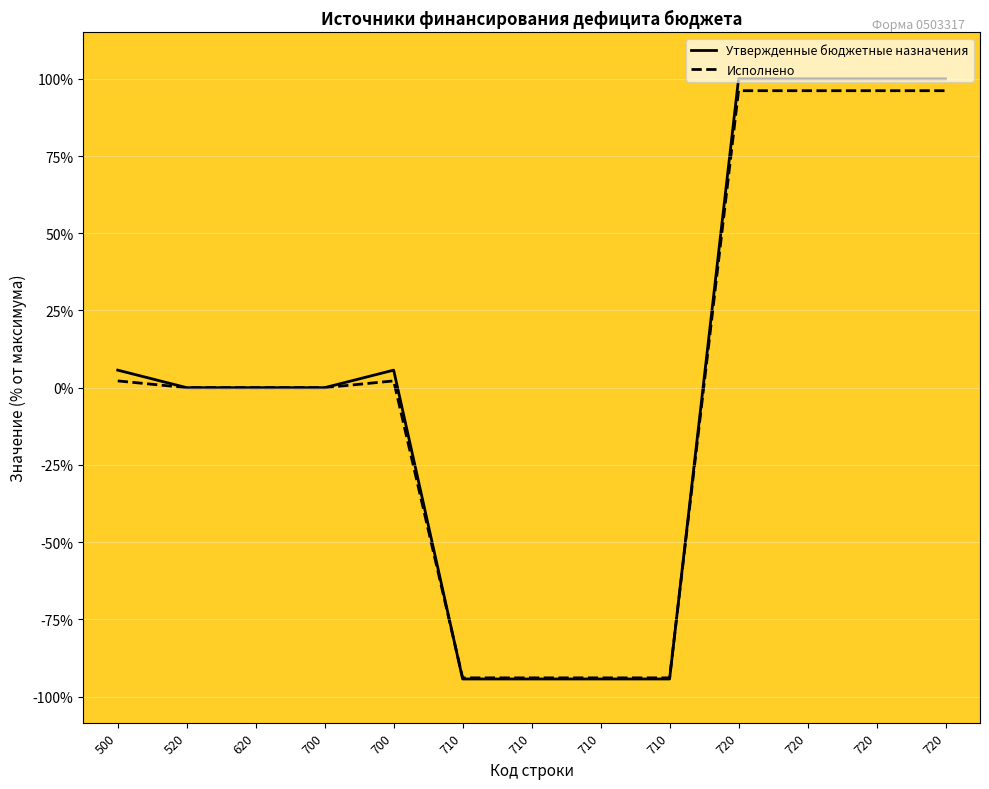

The Исполнено series shows 0.0 at 700. True or false?

True